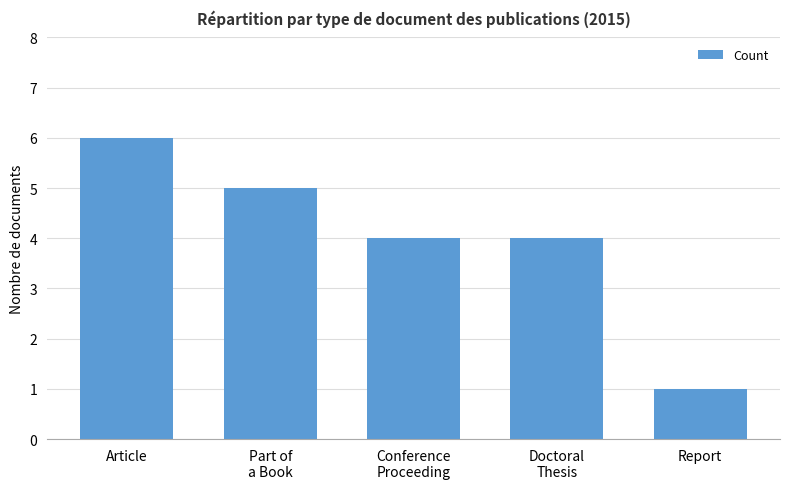

Which category has the highest value across all series?

Article